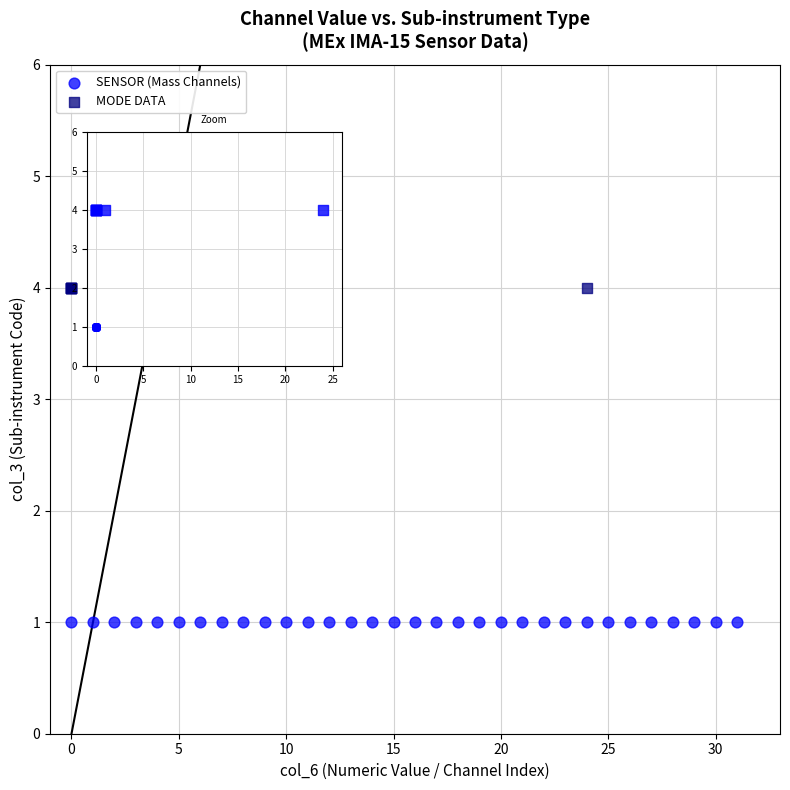

Which series reaches the maximum Y coordinate?

MODE DATA